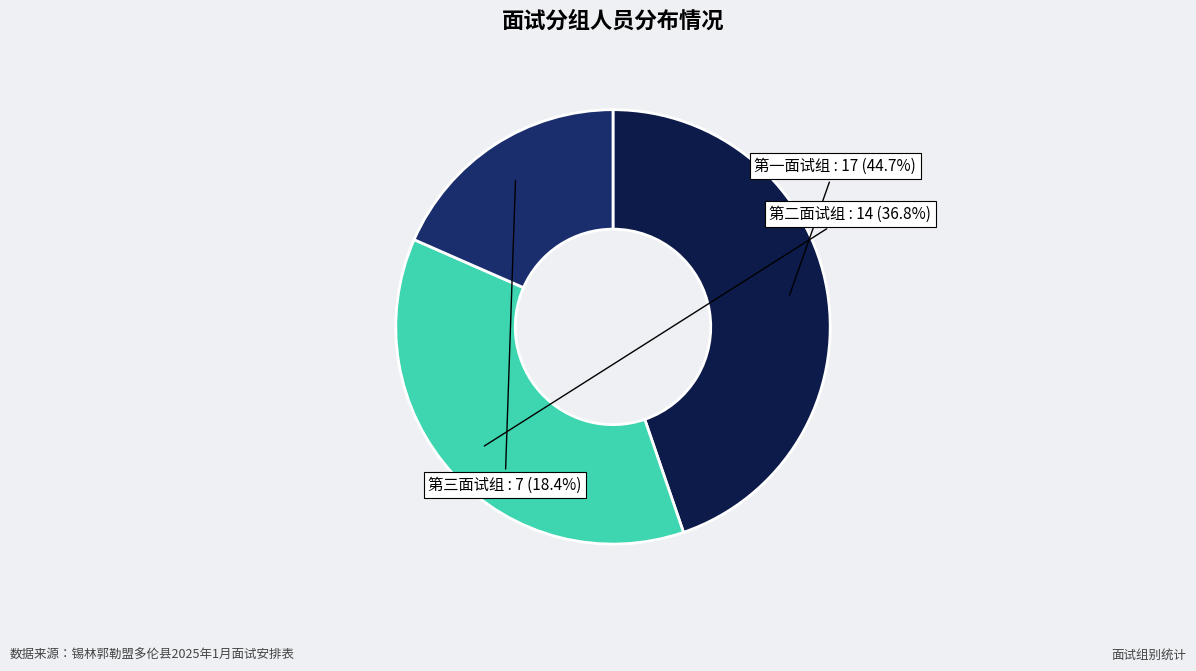

Is there any slice that represents more than half of the pie?

No